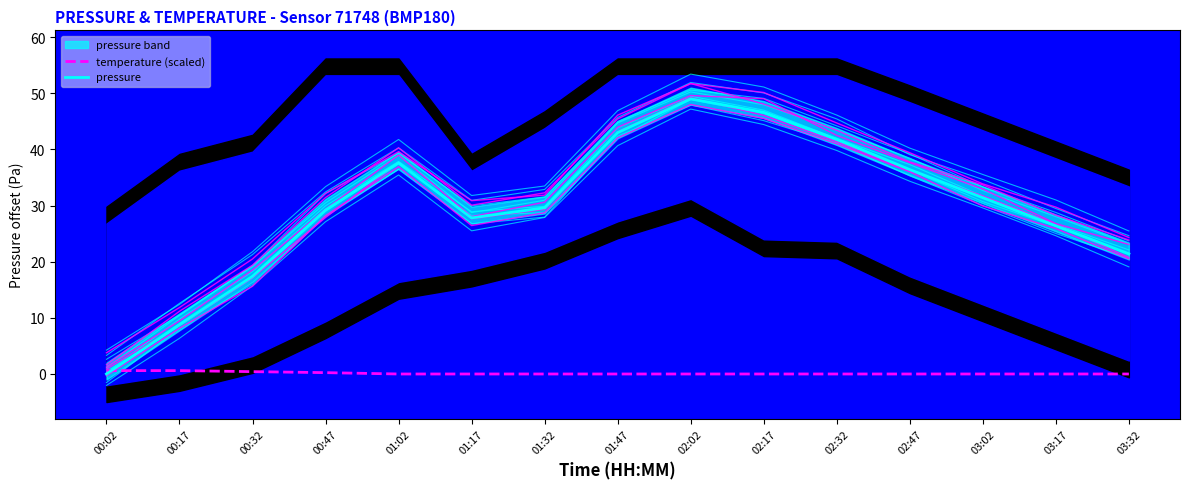

How many times do temperature (scaled) and pressure cross each other?

1